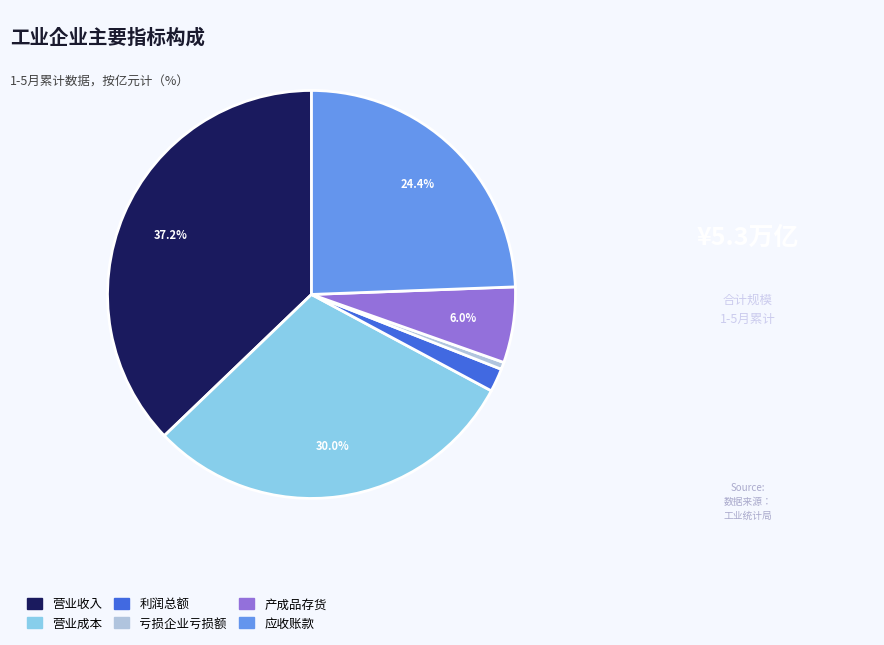

Does 产成品存货 account for over 50% of the chart?

No